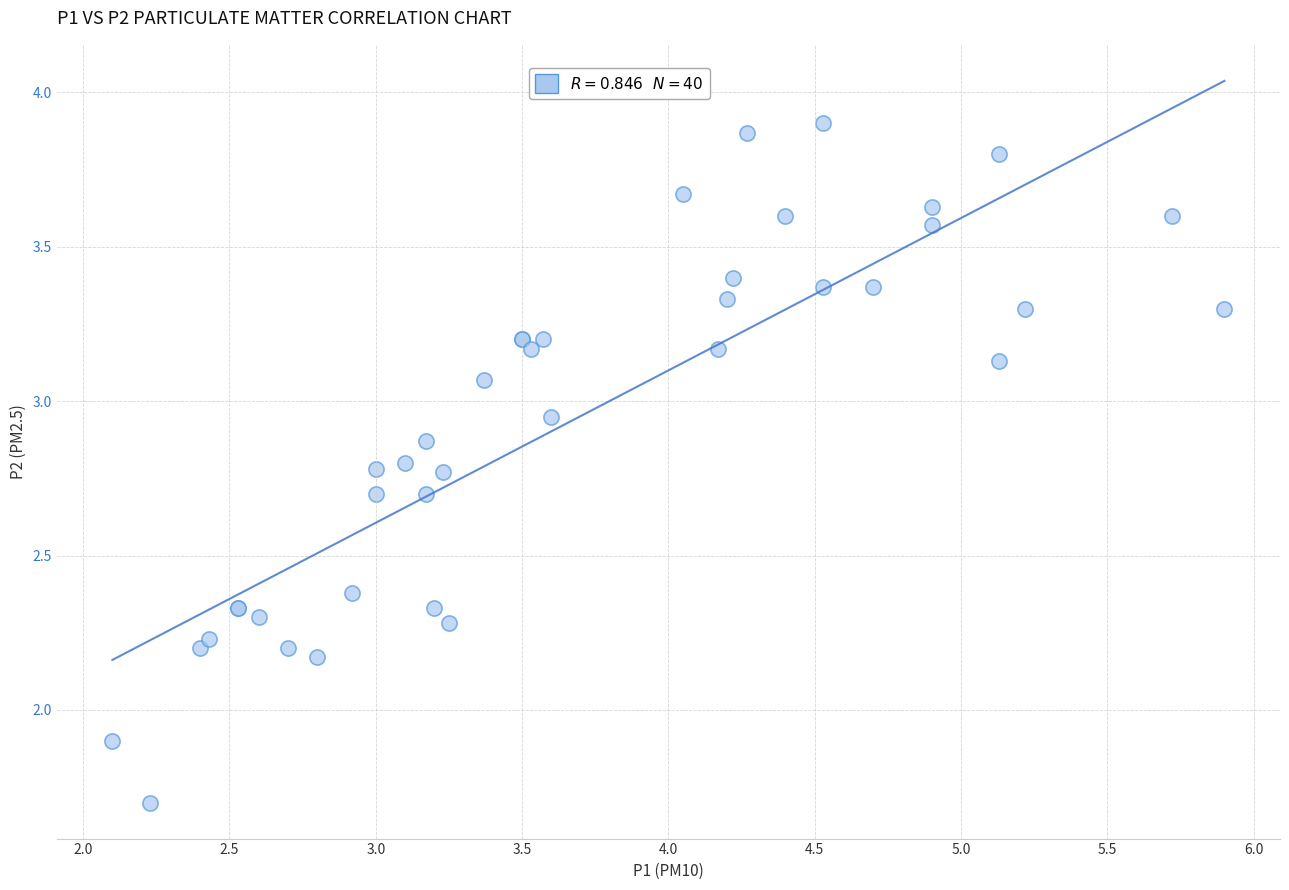

What Y value in the scatter plot is closest to 2?

1.9